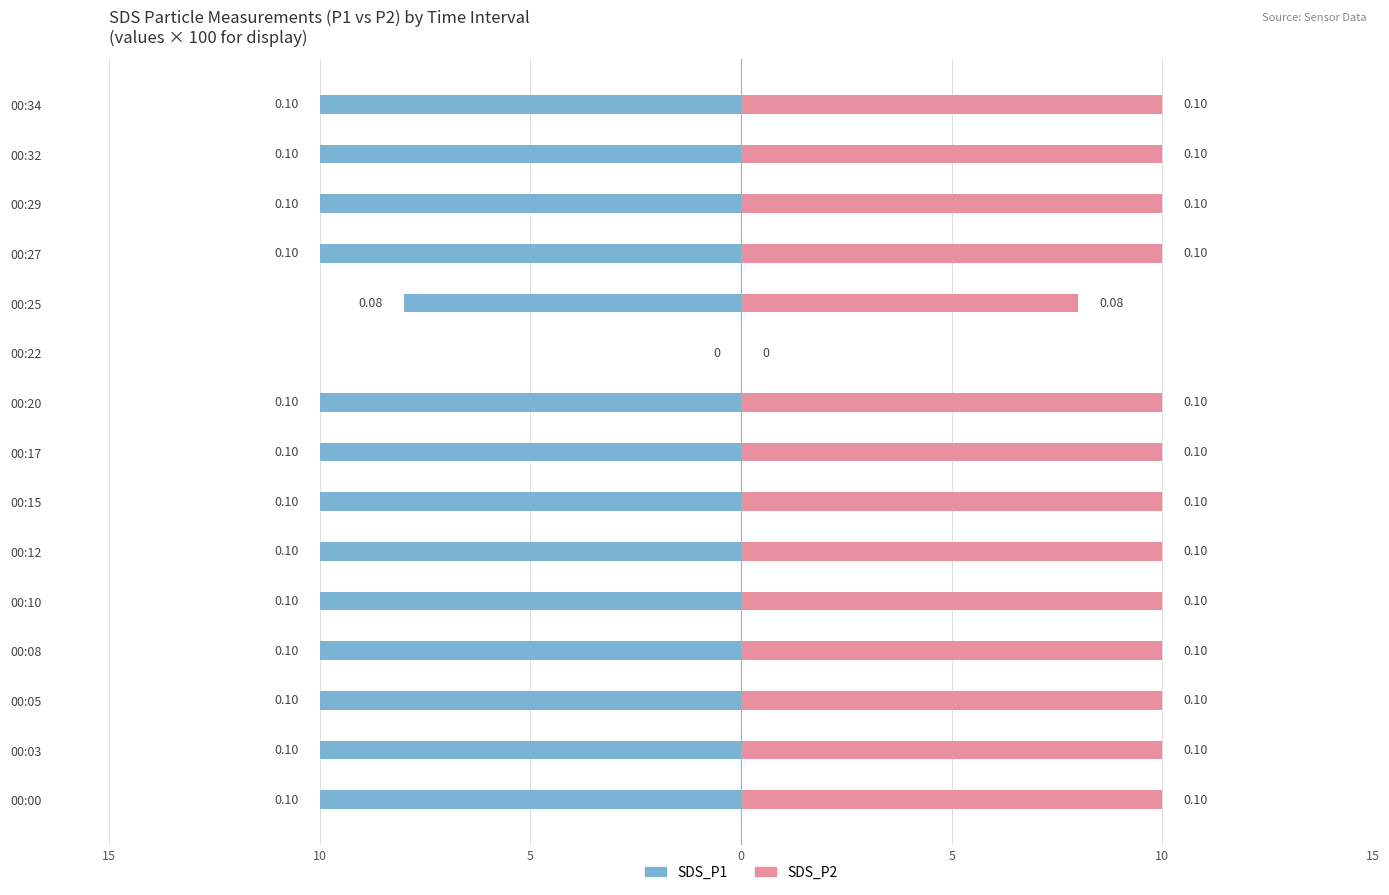

Count the number of categories in the chart.

15